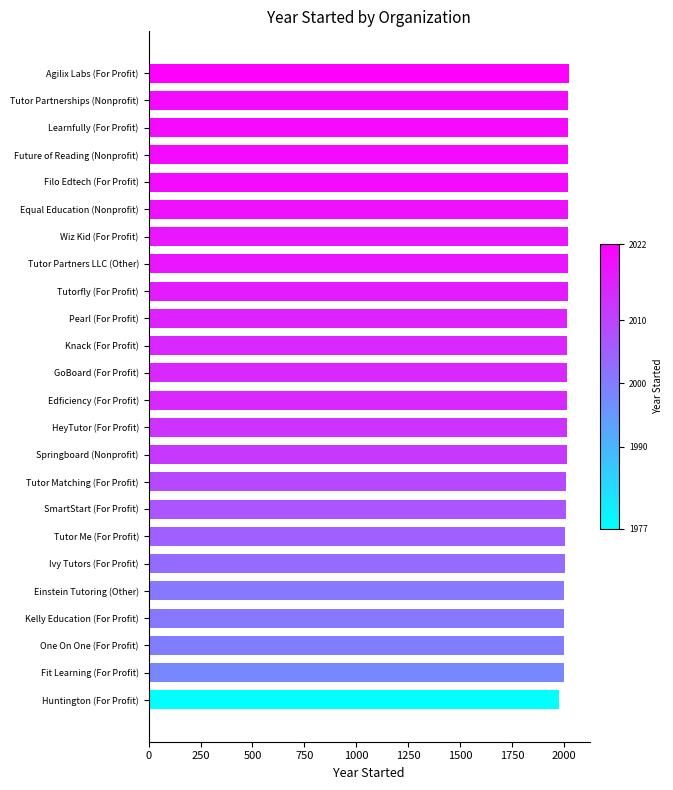

How many distinct data groups are displayed?

1